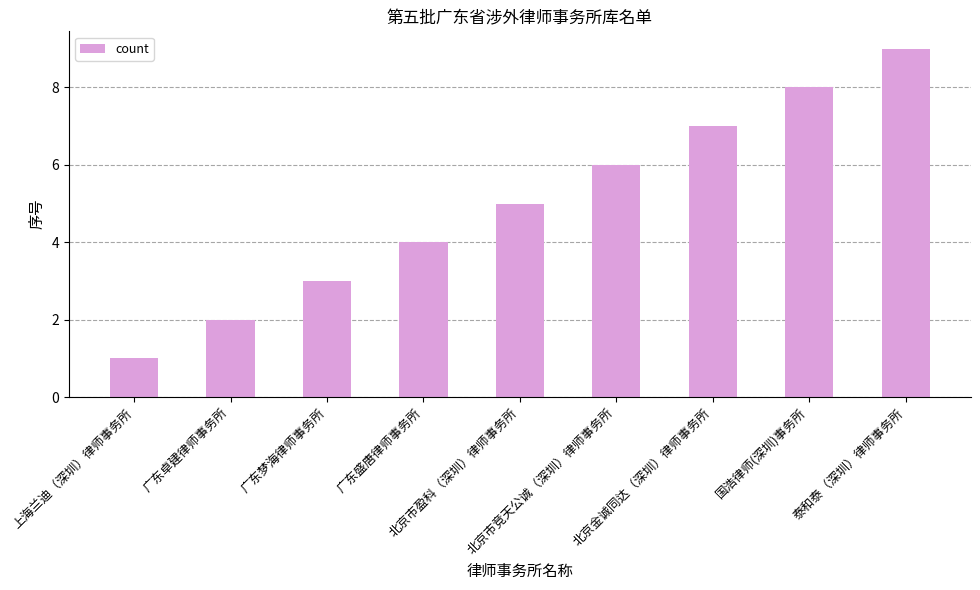

How many bars are there in total?

9